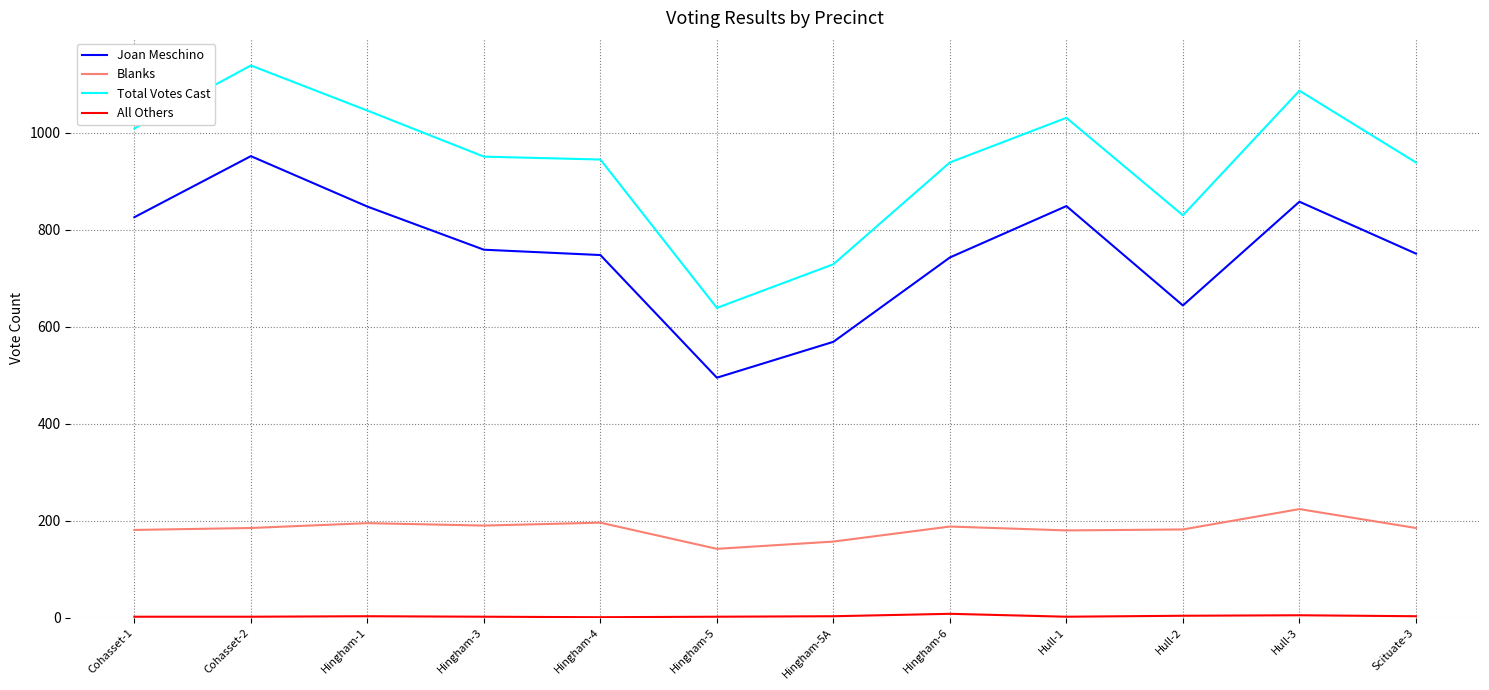

What is the greatest value displayed?

1139